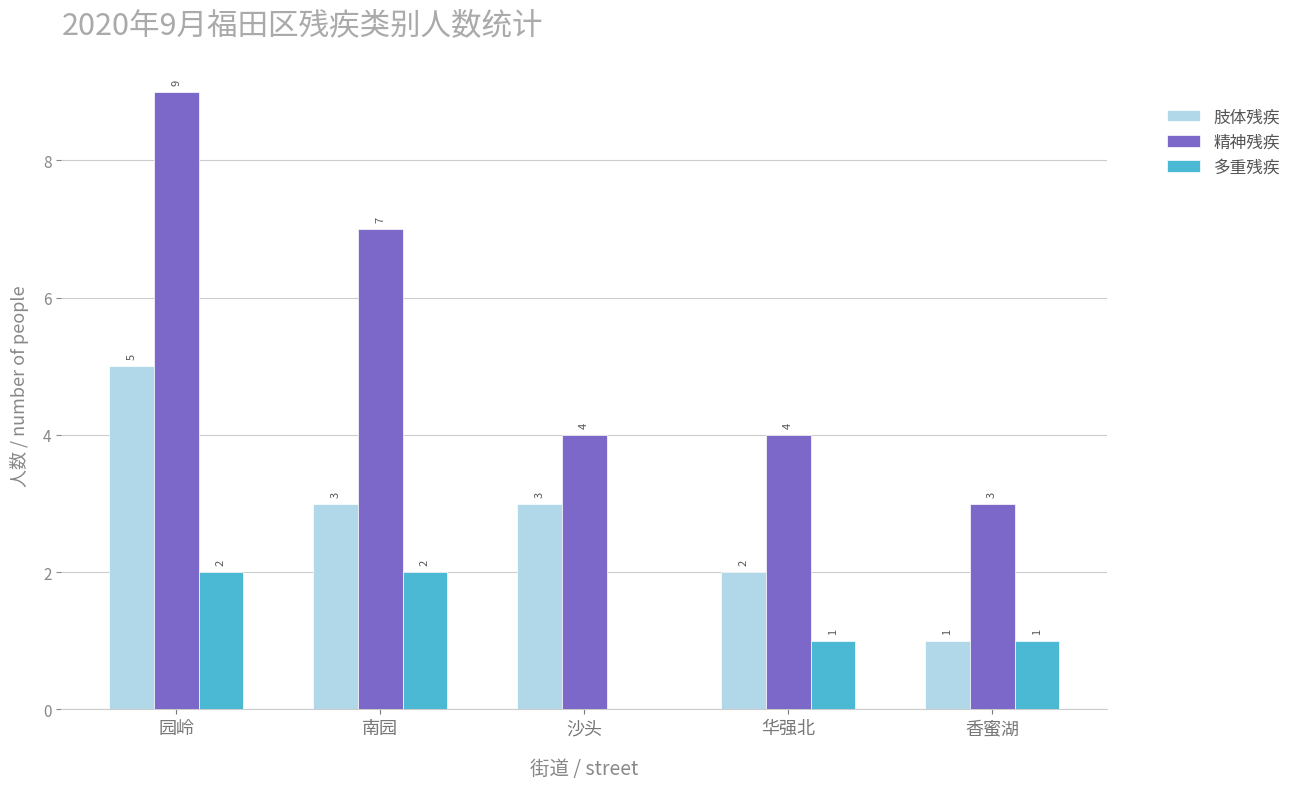

Does the chart contain stacked bars?

No